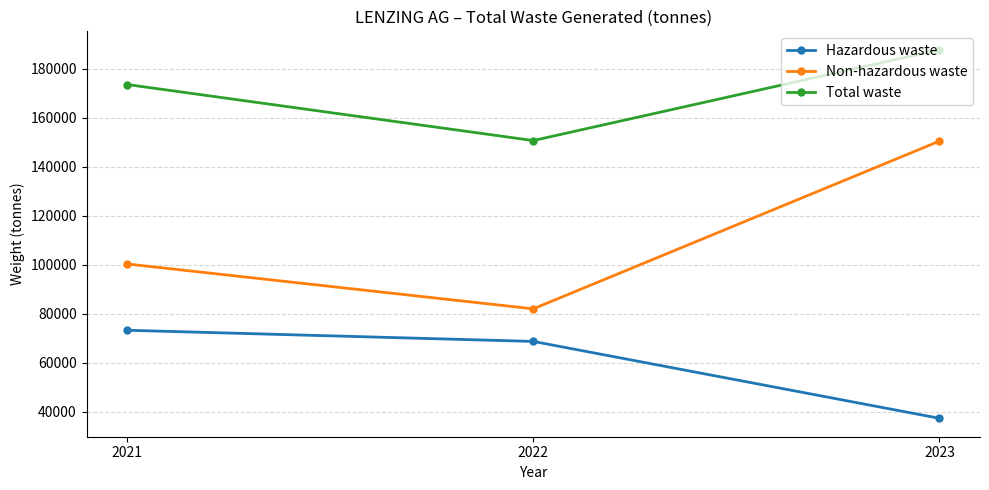

What is the maximum value shown in the chart?

187771.9